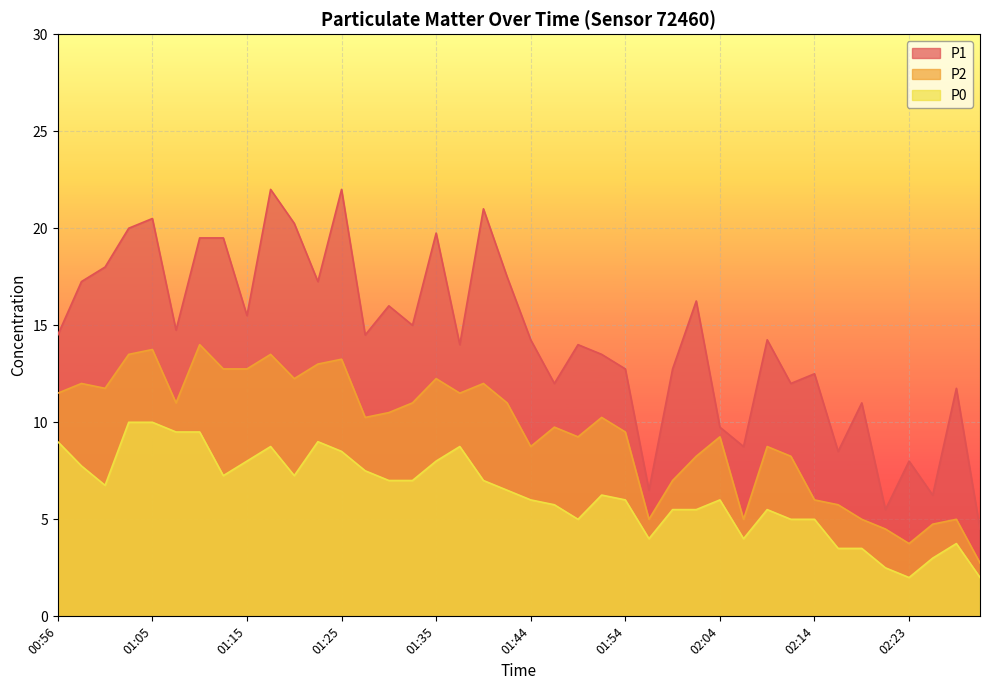

List the labels in order of P2 value, smallest first.

02:31, 02:23, 02:21, 02:26, 01:57, 02:06, 02:18, 02:28, 02:16, 02:14, 01:59, 02:01, 02:11, 01:44, 02:09, 01:49, 02:04, 01:54, 01:47, 01:28, 01:52, 01:30, 01:08, 01:32, 01:42, 00:56, 01:37, 01:01, 00:58, 01:40, 01:20, 01:35, 01:13, 01:15, 01:23, 01:25, 01:03, 01:18, 01:05, 01:10